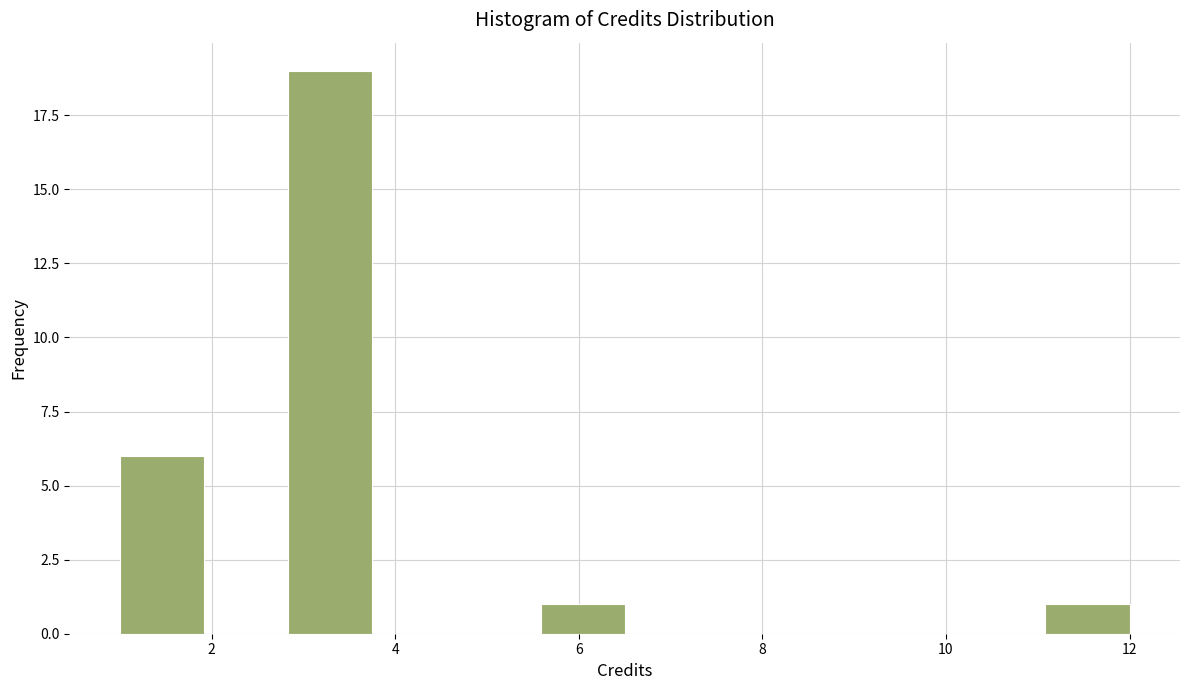

Which range on the x-axis has the tallest bar?

2.8 to 3.8